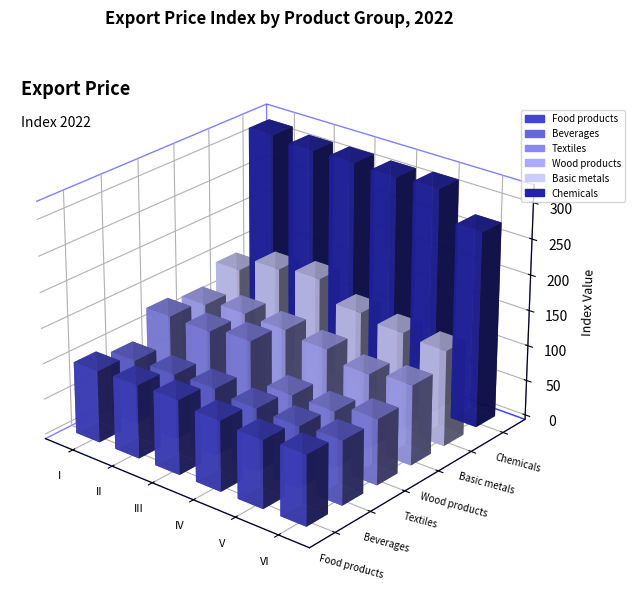

Reading left to right, transcribe all the data shown in this chart.

Food products: 101.1	103.1	104.7	98.6	95.1	98.6
Beverages: 90.2	92.0	94.3	89.0	86.7	90.1
Textiles: 128.4	127.7	135.2	80.9	80.4	92.3
Wood products: 120.6	128.4	126.1	119.8	106.2	112.5
Basic metals: 146.8	167.7	173.7	146.3	138.7	134.6
Chemicals: 317.8	313.2	314.2	312.3	314.7	274.3